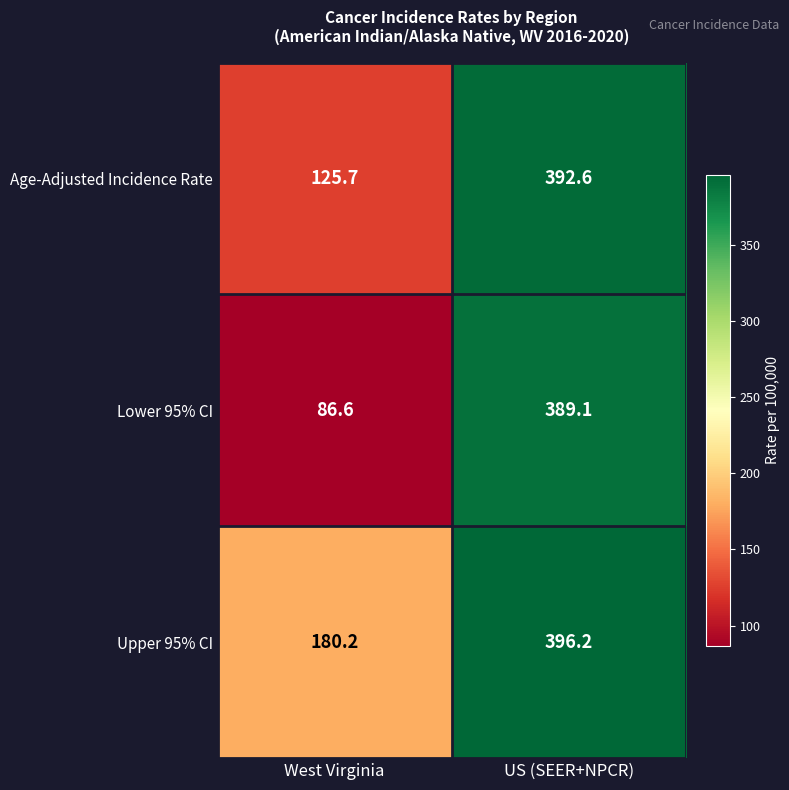

What is the spread (max minus min) of values at US (SEER+NPCR)?

7.1